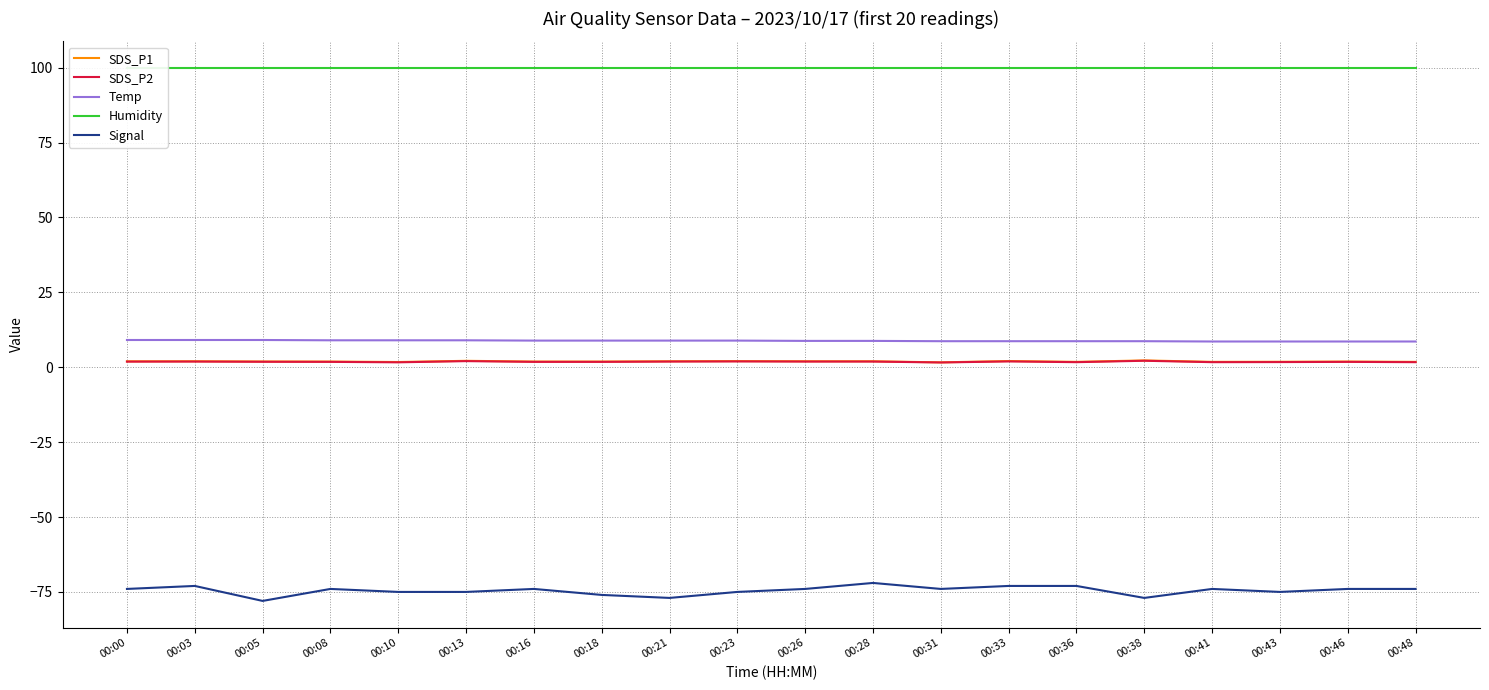

Which category has the lowest value across all series?

00:05